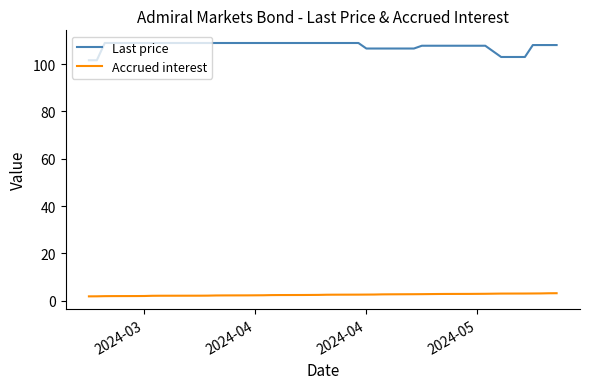

What is the smallest value displayed?

1.8